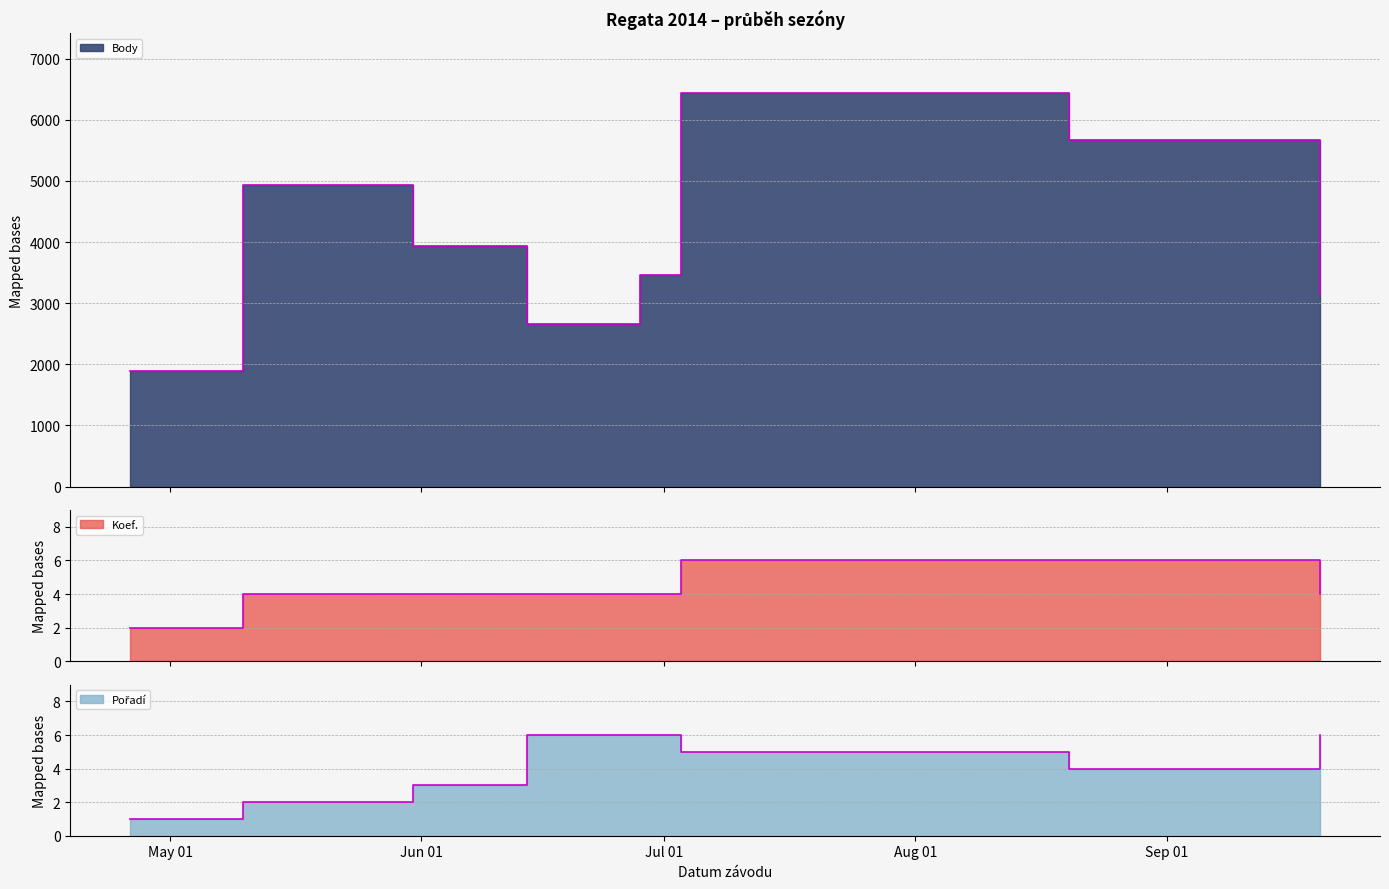

List the labels in order of Koef. value, smallest first.

2014-04-26, 2014-05-10, 2014-05-31, 2014-06-14, 2014-06-28, 2014-09-20, 2014-07-03, 2014-08-20